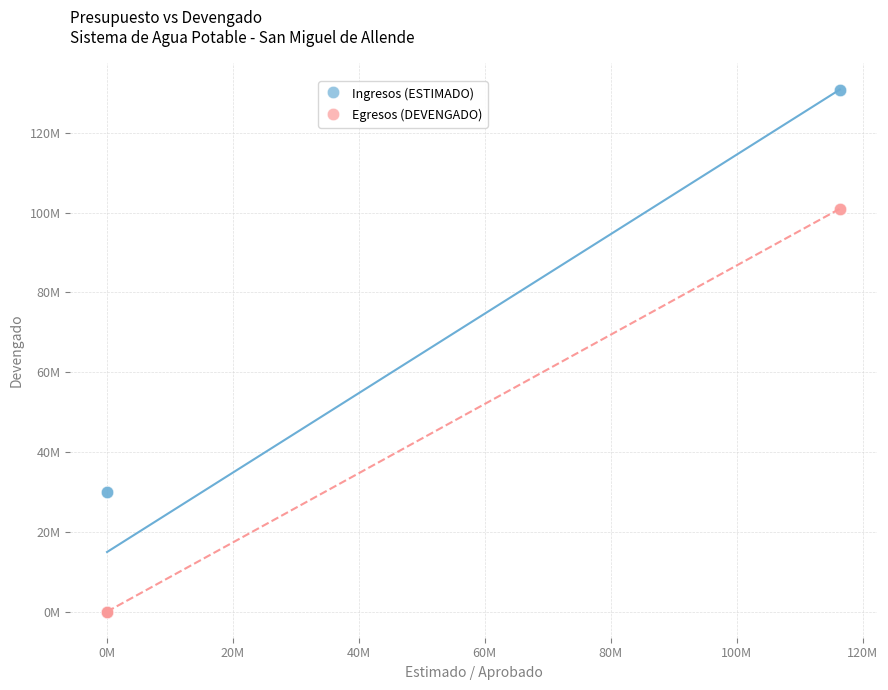

Which series contains the highest Y value?

Ingresos (ESTIMADO)